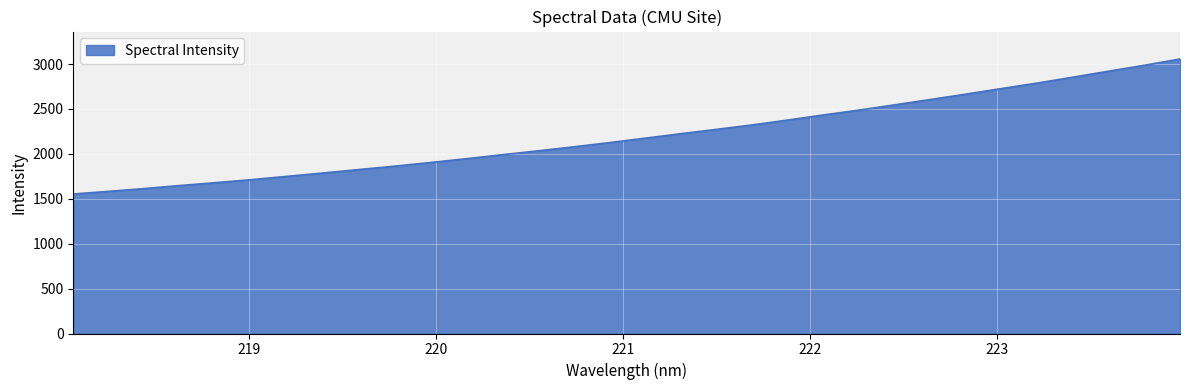

What is the difference between the maximum and minimum values?

1503.0